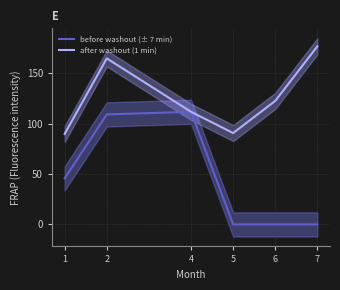

What is the difference between the after washout (1 min) values at 6 and 7?

54.2